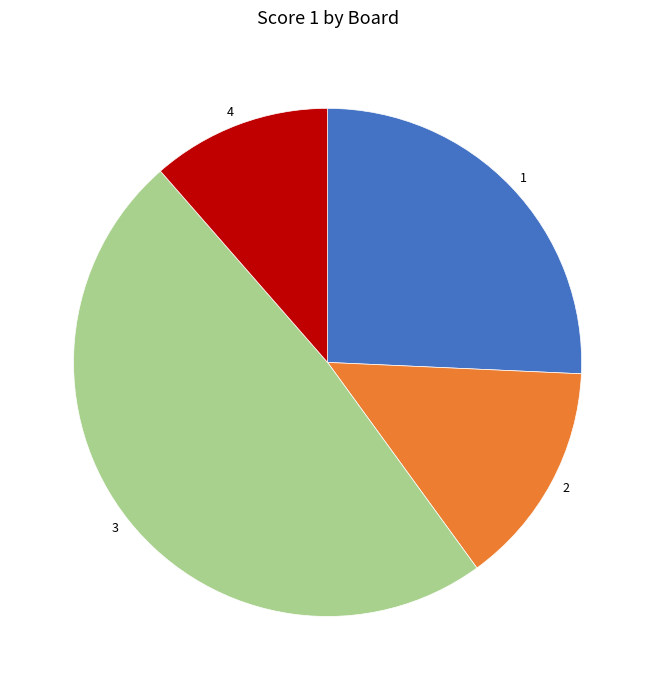

Which slice is the largest?

3